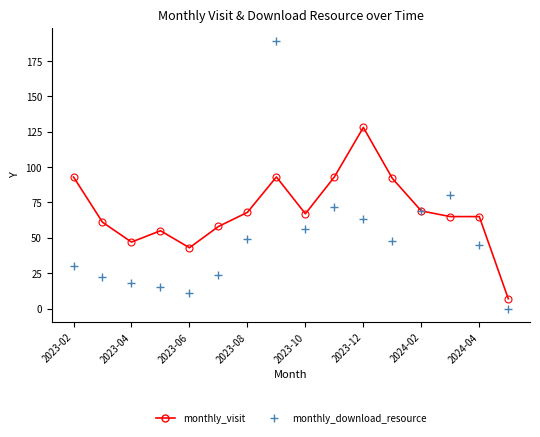

True or false: monthly_download_resource has more than 1 points higher than both neighbors.

True